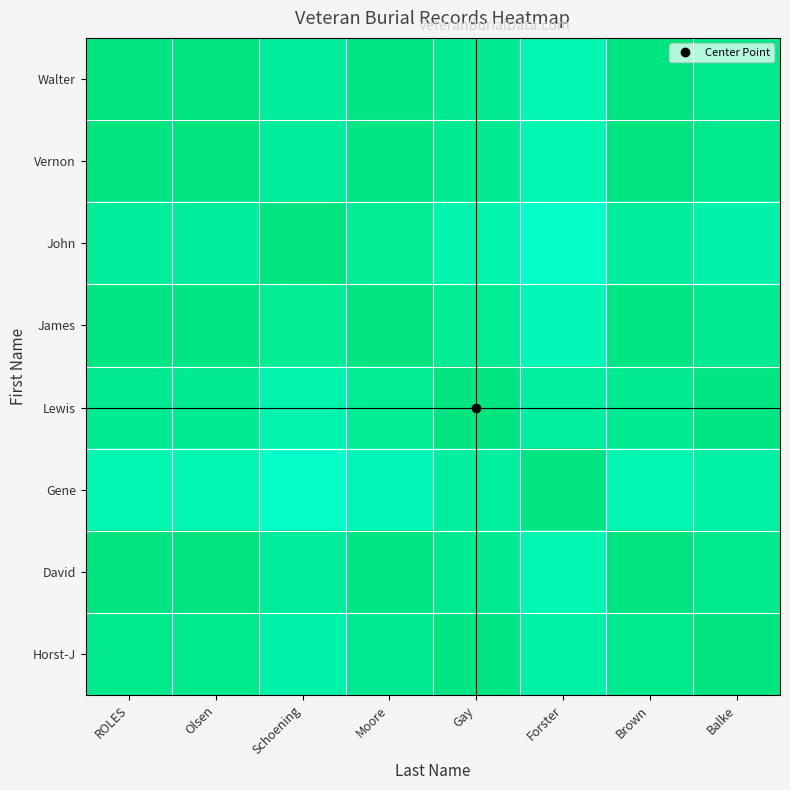

List the series in order of their peak value, lowest first.

Walter, Vernon, John, James, Lewis, Gene, David, Horst-J